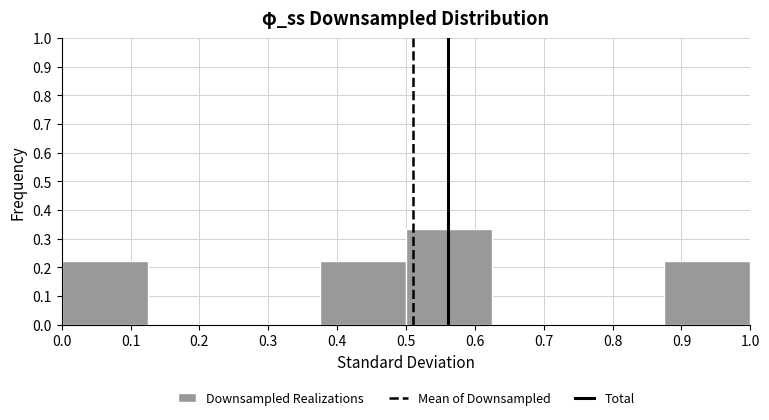

Reading left to right, list every bar in this chart as the range it spans on the x-axis followed by its height. Neither the bar edges nor the heights are printed on the chart, so give them approximately, as read against the axes.

0.000 to 0.125: 0.22
0.125 to 0.250: 0
0.250 to 0.375: 0
0.375 to 0.500: 0.22
0.500 to 0.625: 0.33
0.625 to 0.750: 0
0.750 to 0.875: 0
0.875 to 1.000: 0.22